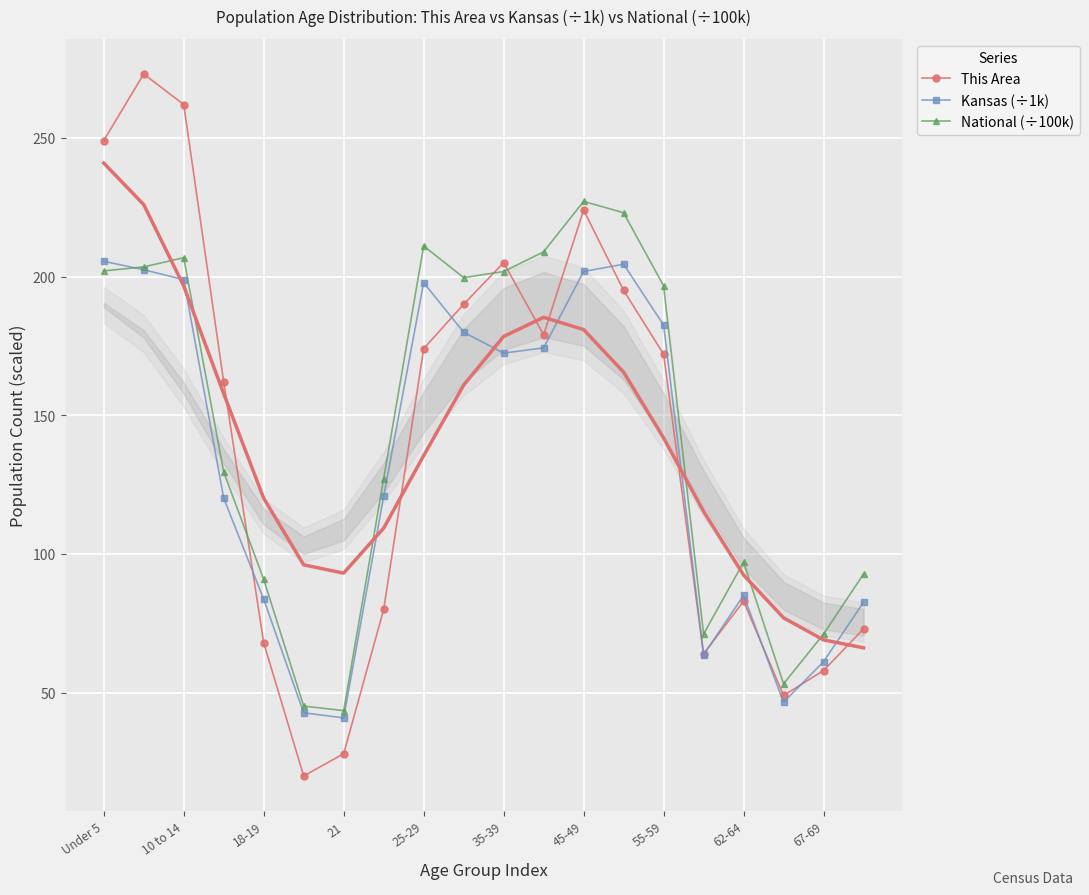

How many intersections are there between Kansas (÷1k) and National (÷100k)?

1